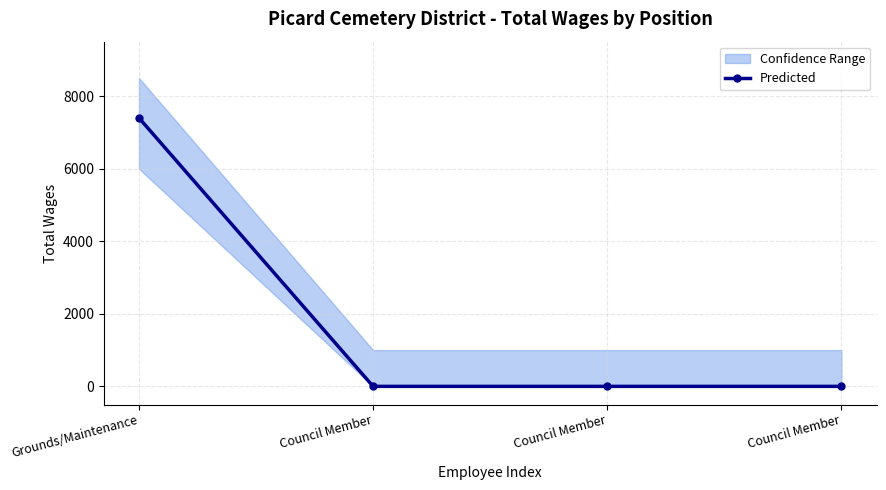

How many data points does each series have?

4